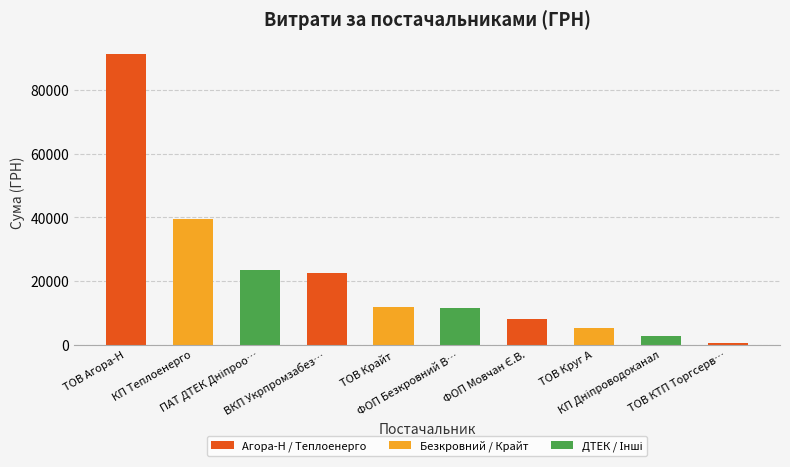

What is the value of the 5th bar from the left?

11887.2